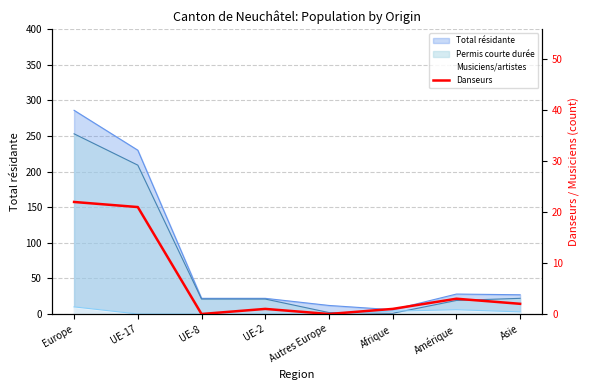

How many lines are shown in the chart?

1